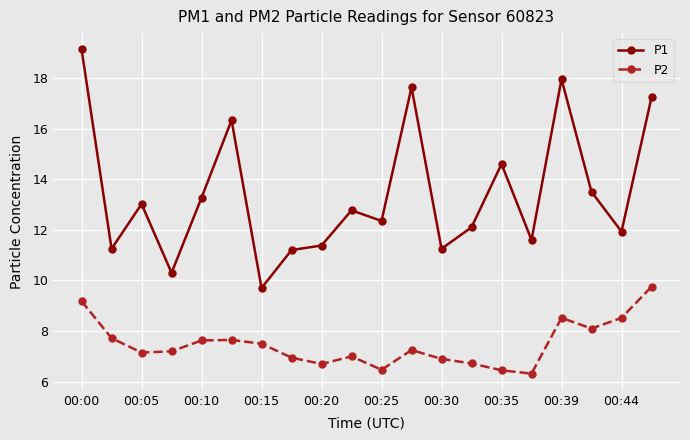

Which series has the largest total across all categories?

P1